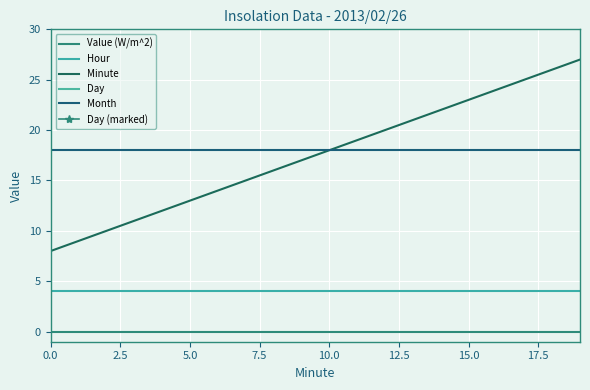

At which category is the sum across all series the highest?

19